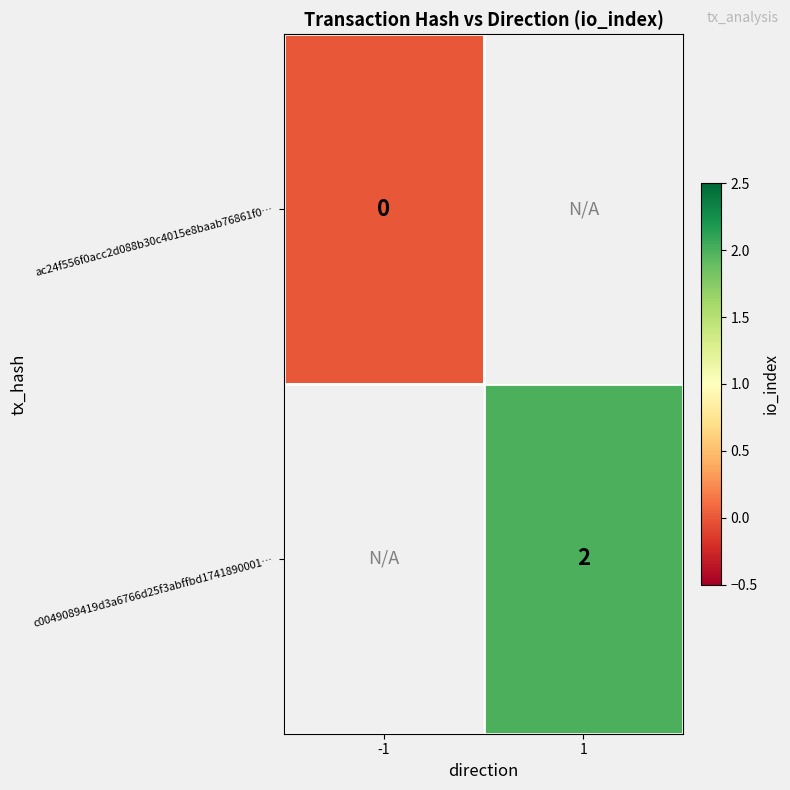

Is it true that c0049089419d3a6766d25f3abffbd1741890001… equals 2 at 1?

True